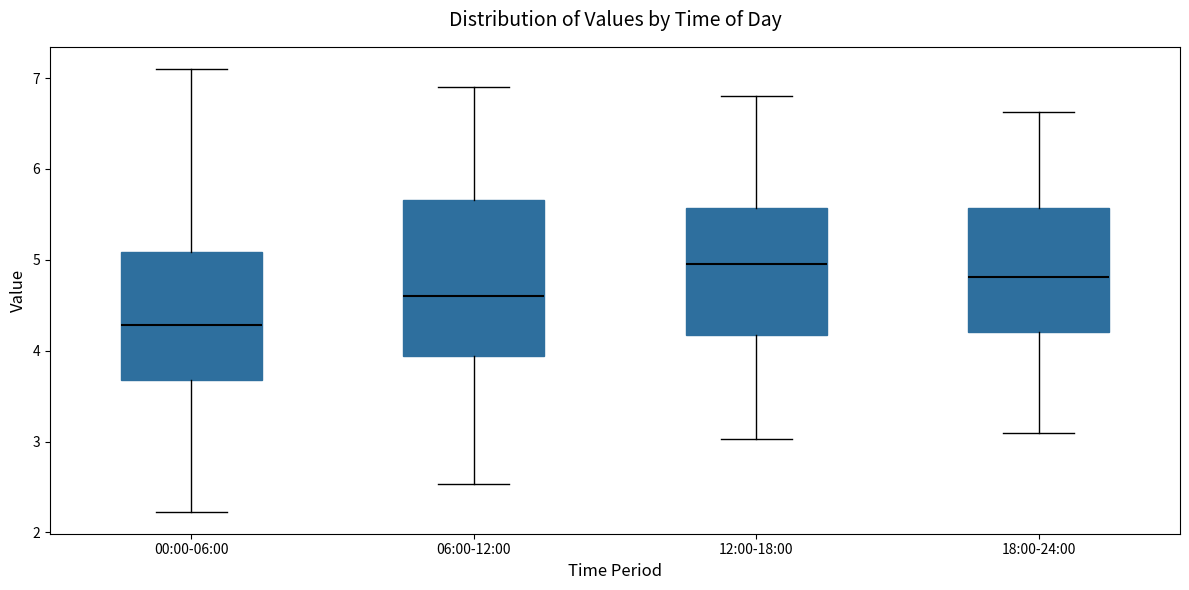

Reading left to right, transcribe this box plot: for each box, give where its median line is, the range the box spans, and where its two whiskers end, as read against the y-axis. The values are not printed on the chart, so give them approximately, as read against the axis.

00:00-06:00: median 4.3, box 3.7 to 5.1, whiskers 2.2 to 7.1
06:00-12:00: median 4.6, box 3.9 to 5.7, whiskers 2.5 to 6.9
12:00-18:00: median 5.0, box 4.2 to 5.6, whiskers 3.0 to 6.8
18:00-24:00: median 4.8, box 4.2 to 5.6, whiskers 3.1 to 6.6